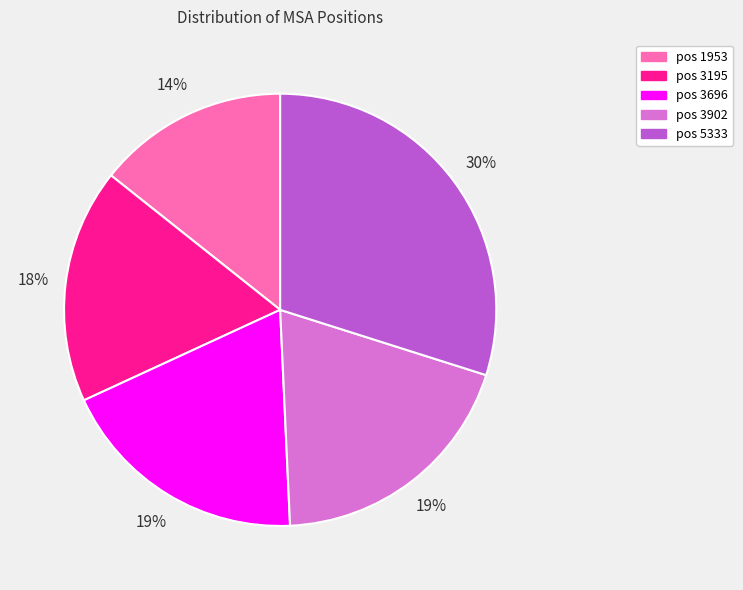

Is there a majority slice in this chart?

No